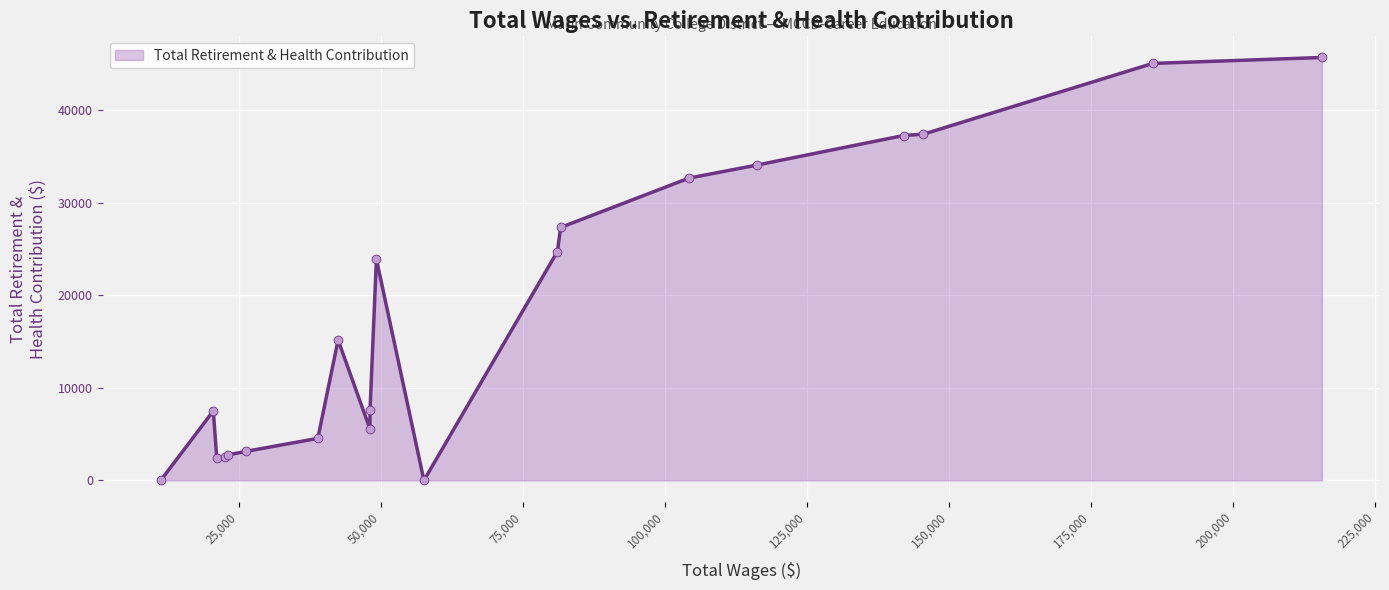

What is the difference between the maximum and minimum values?

45731